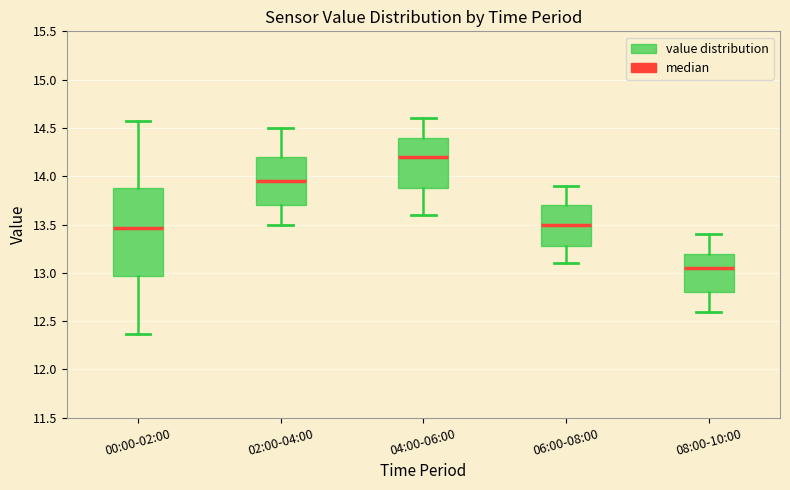

Reading left to right, transcribe this box plot: for each box, give where its median line is, the range the box spans, and where its two whiskers end, as read against the y-axis. The values are not printed on the chart, so give them approximately, as read against the axis.

00:00-02:00: median 13.45, box 12.95 to 13.90, whiskers 12.35 to 14.55
02:00-04:00: median 13.95, box 13.70 to 14.20, whiskers 13.50 to 14.50
04:00-06:00: median 14.20, box 13.90 to 14.40, whiskers 13.60 to 14.60
06:00-08:00: median 13.50, box 13.30 to 13.70, whiskers 13.10 to 13.90
08:00-10:00: median 13.05, box 12.80 to 13.20, whiskers 12.60 to 13.40